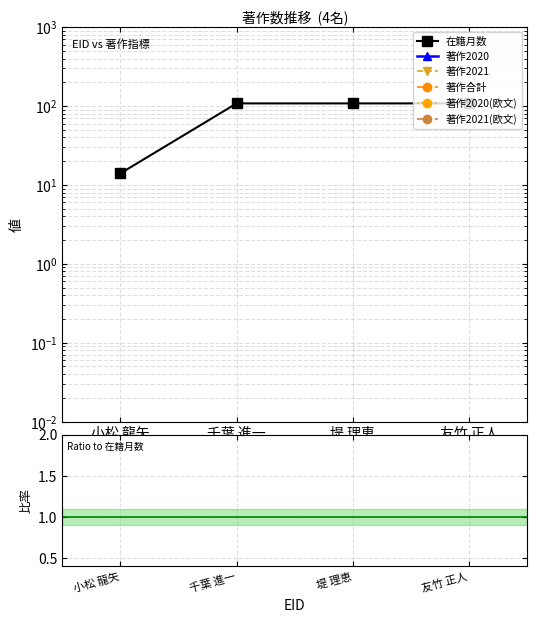

What is the average value of the 在籍月数 series?

84.5